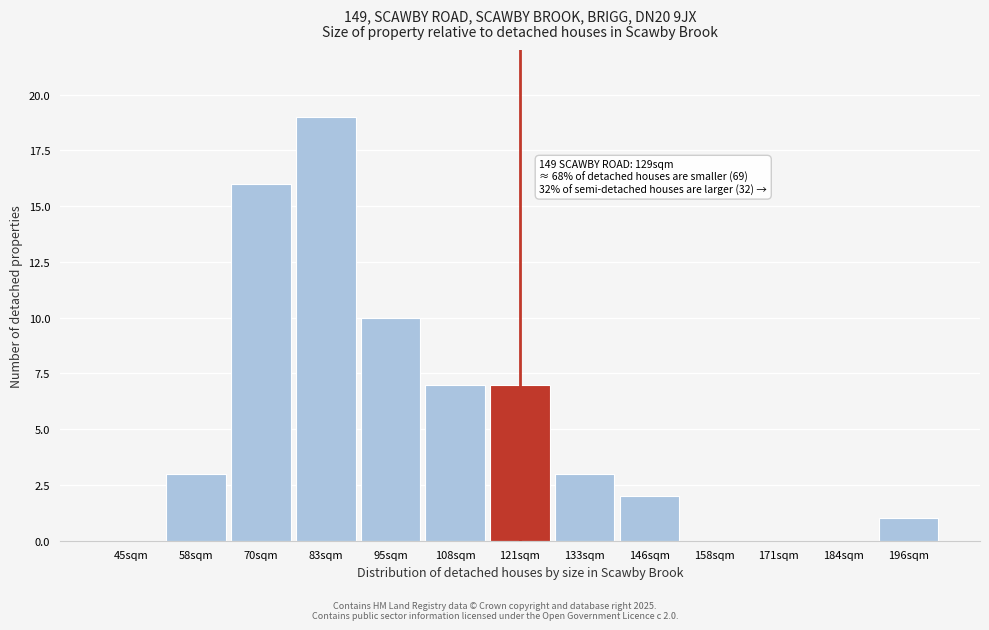

Reading right to left, what are all the values shown in this chart?

196sqm=1	184sqm=0	171sqm=0	158sqm=0	146sqm=2	133sqm=3	121sqm=7	108sqm=7	95sqm=10	83sqm=19	70sqm=16	58sqm=3	45sqm=0